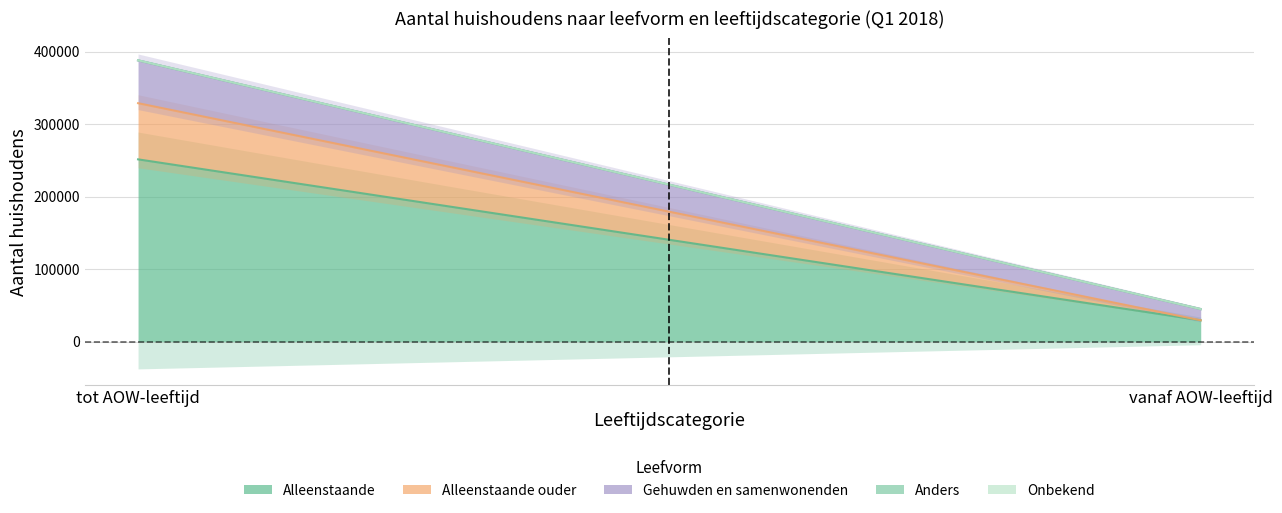

At how many categories does at least one series exceed 82492?

1